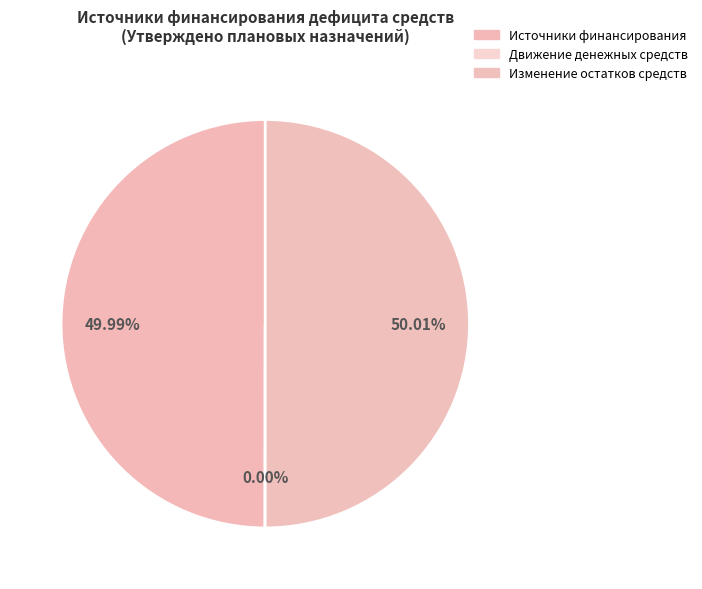

Rank the categories by value from highest to lowest.

Изменение остатков средств, Источники финансирования дефицита средств, Движение денежных средств